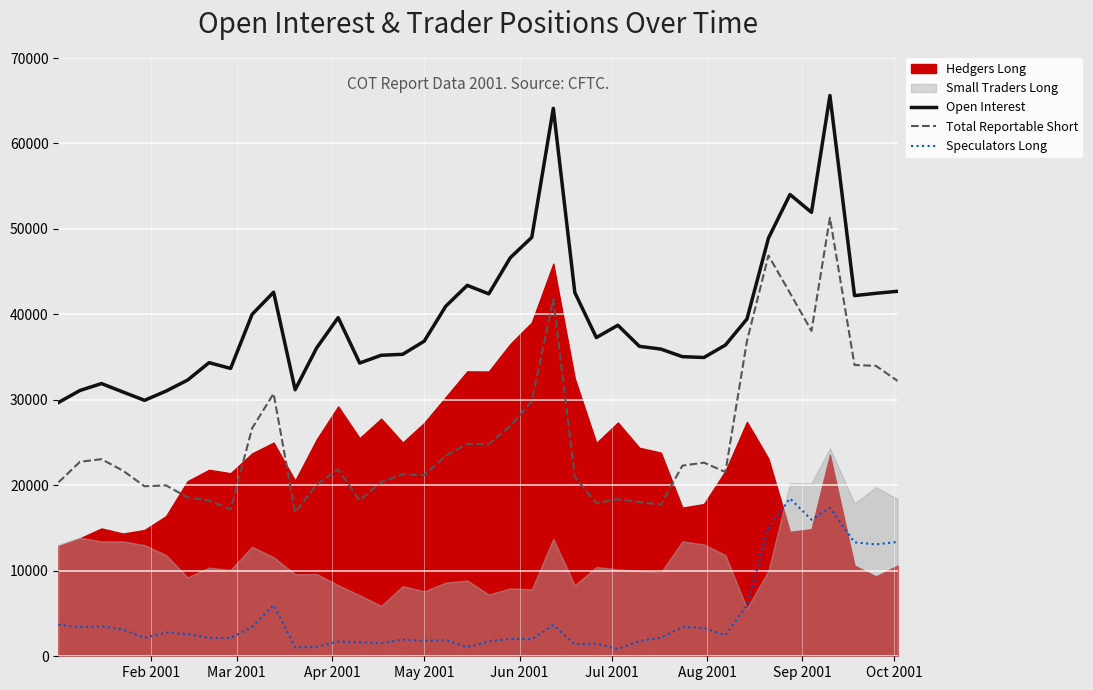

How many categories are shown in the chart?

40